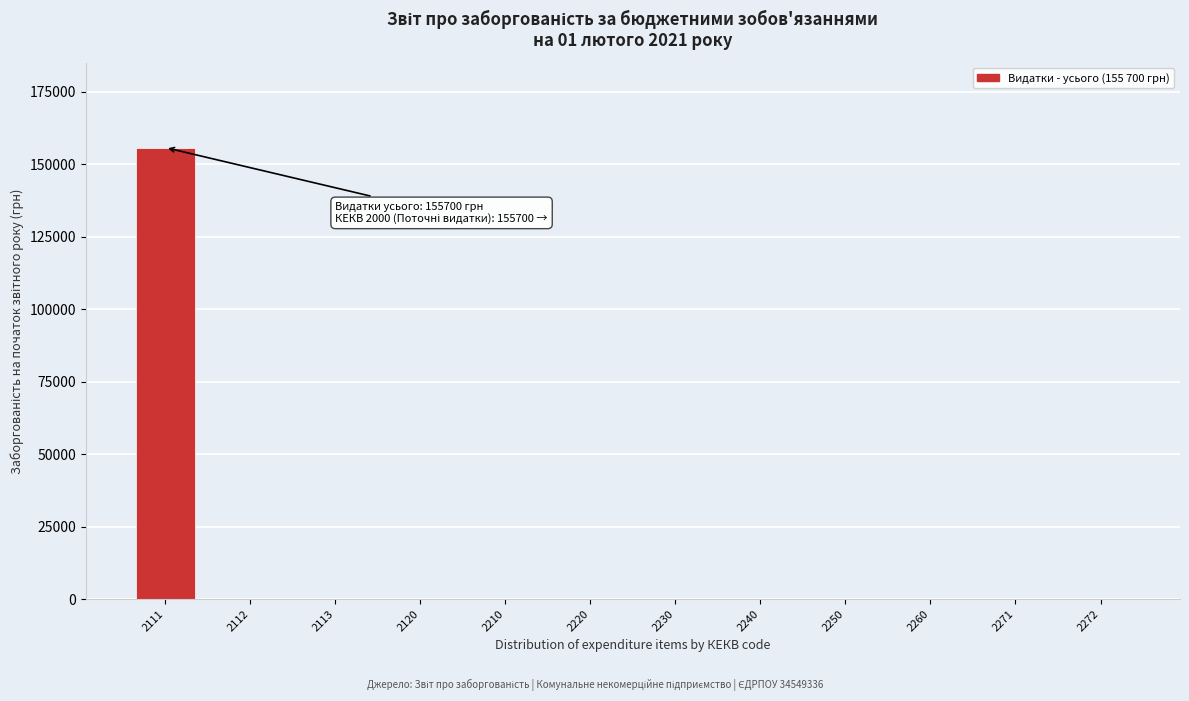

Reading right to left, list all the values displayed in this chart.

2272=0	2271=0	2260=0	2250=0	2240=0	2230=0	2220=0	2210=0	2120=0	2113=0	2112=0	2111=155700